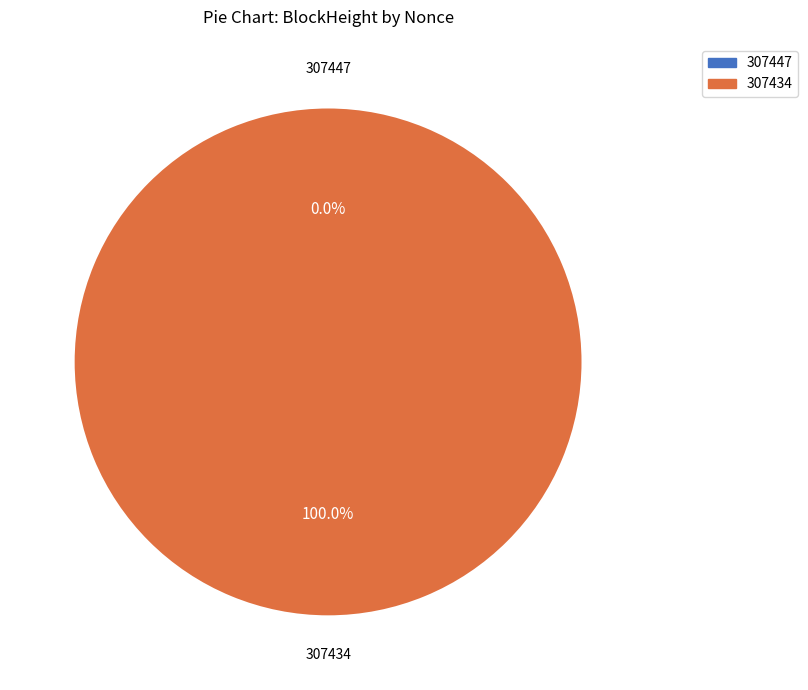

Which category has the smallest portion of the pie?

307447